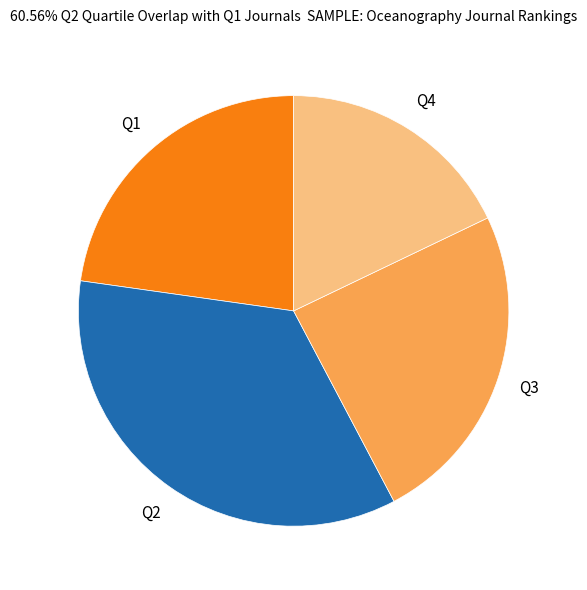

Is there a majority slice in this chart?

No